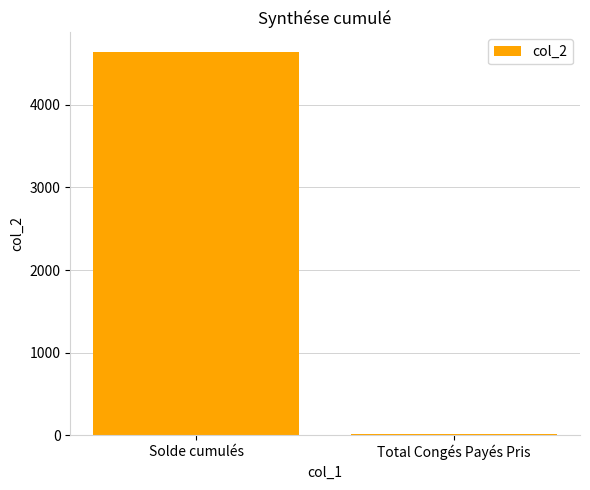

What is the average value?

2329.9